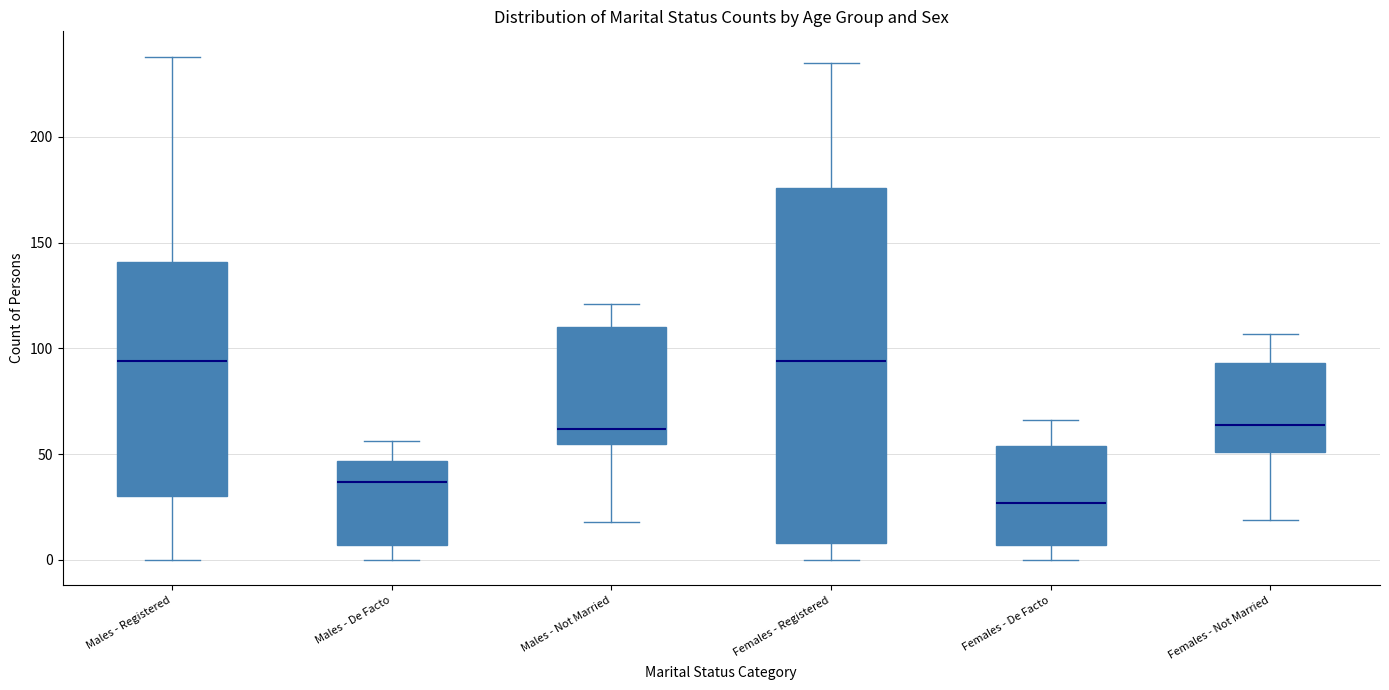

Which box is the tallest, from its lower edge to its upper edge?

Females - Registered